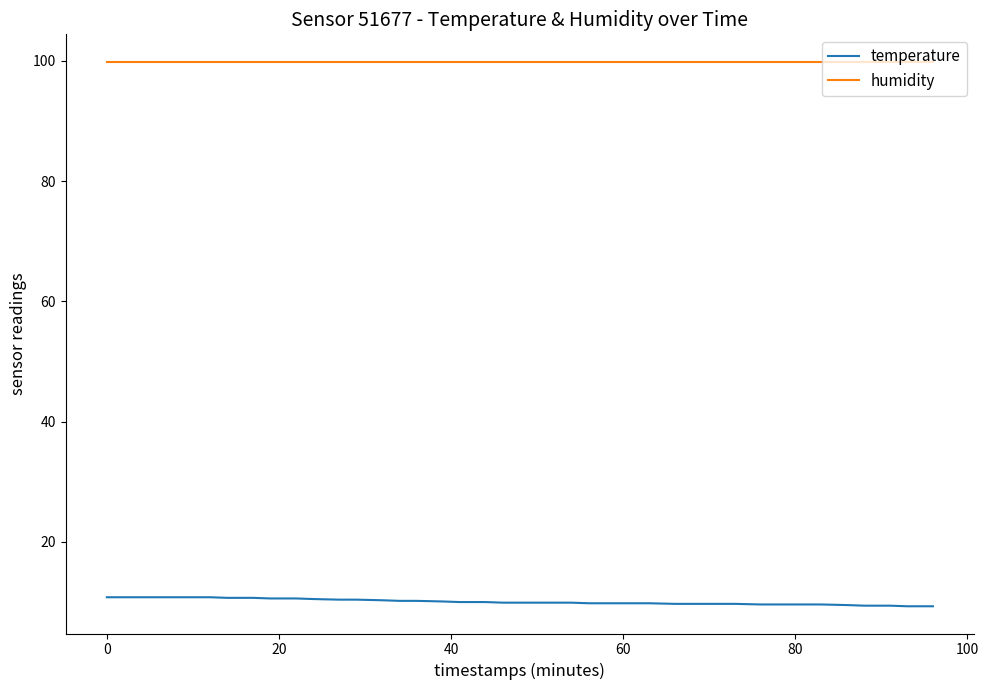

What is the average value of the humidity series?

99.9